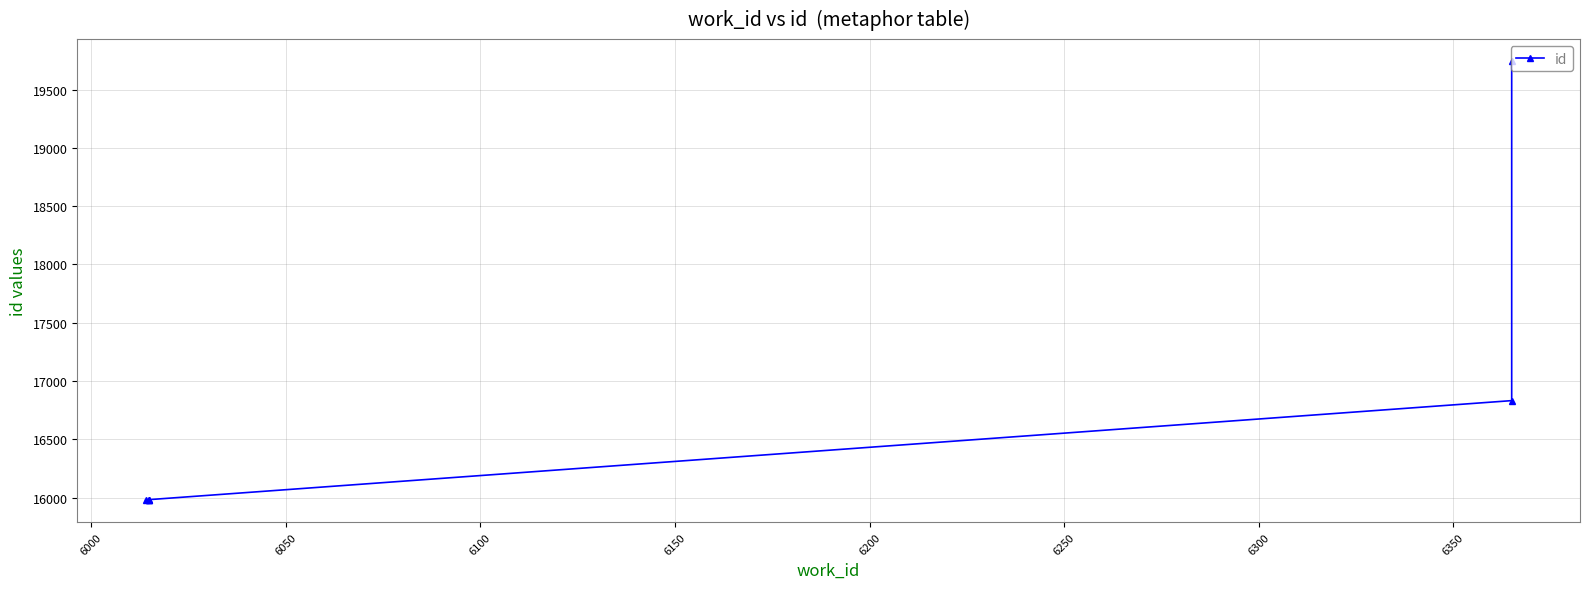

What is the sum of the values at 6150 and 6000?

32811